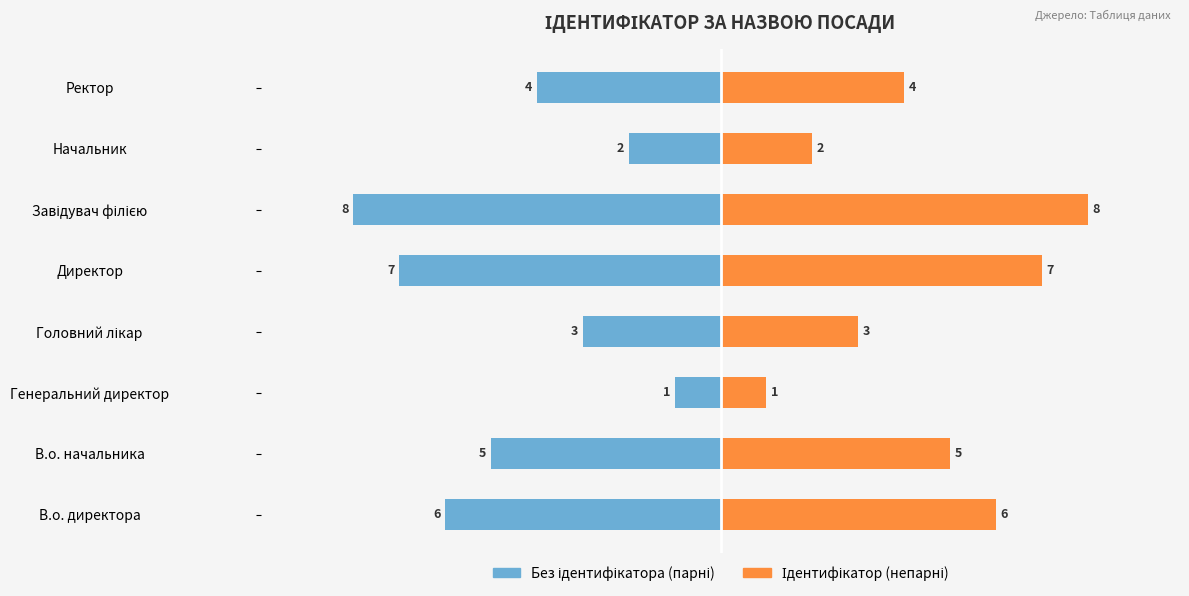

What is the maximum value shown in the chart?

8